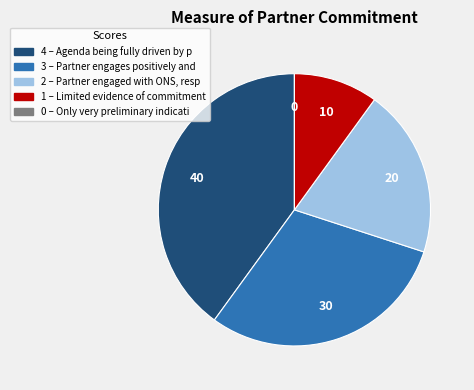

Does any single category account for the majority?

No